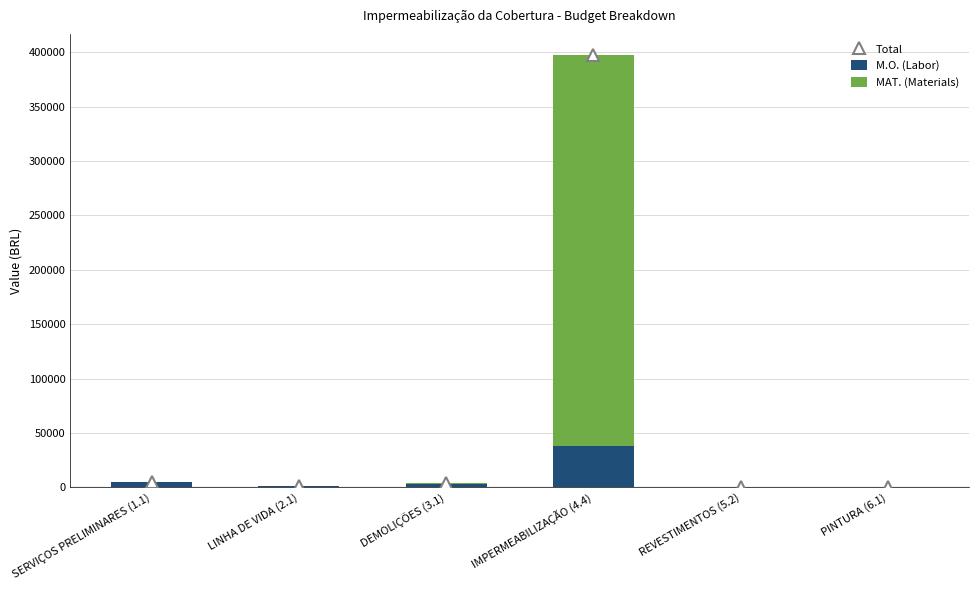

What is the sum of all MAT. (Materials) values?

361049.9